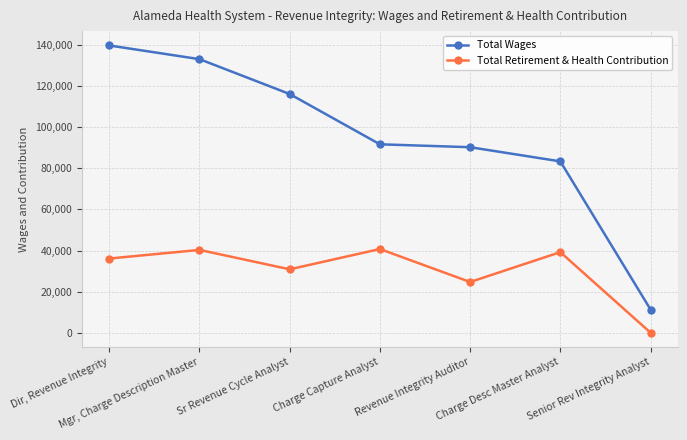

Which category has the lowest value across all series?

Senior Rev Integrity Analyst